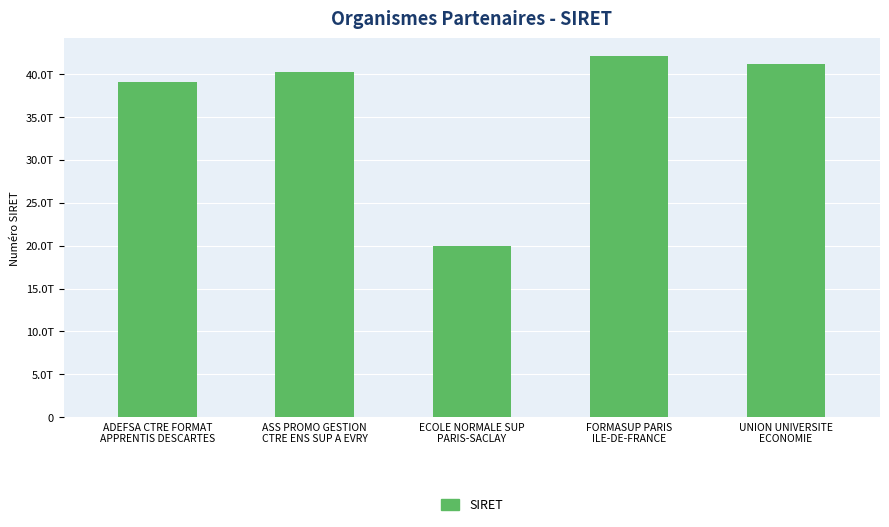

Reading right to left, what are all the values shown in this chart?

41197343100033	42071817300065	19940607500036	40292484900027	39089496200054